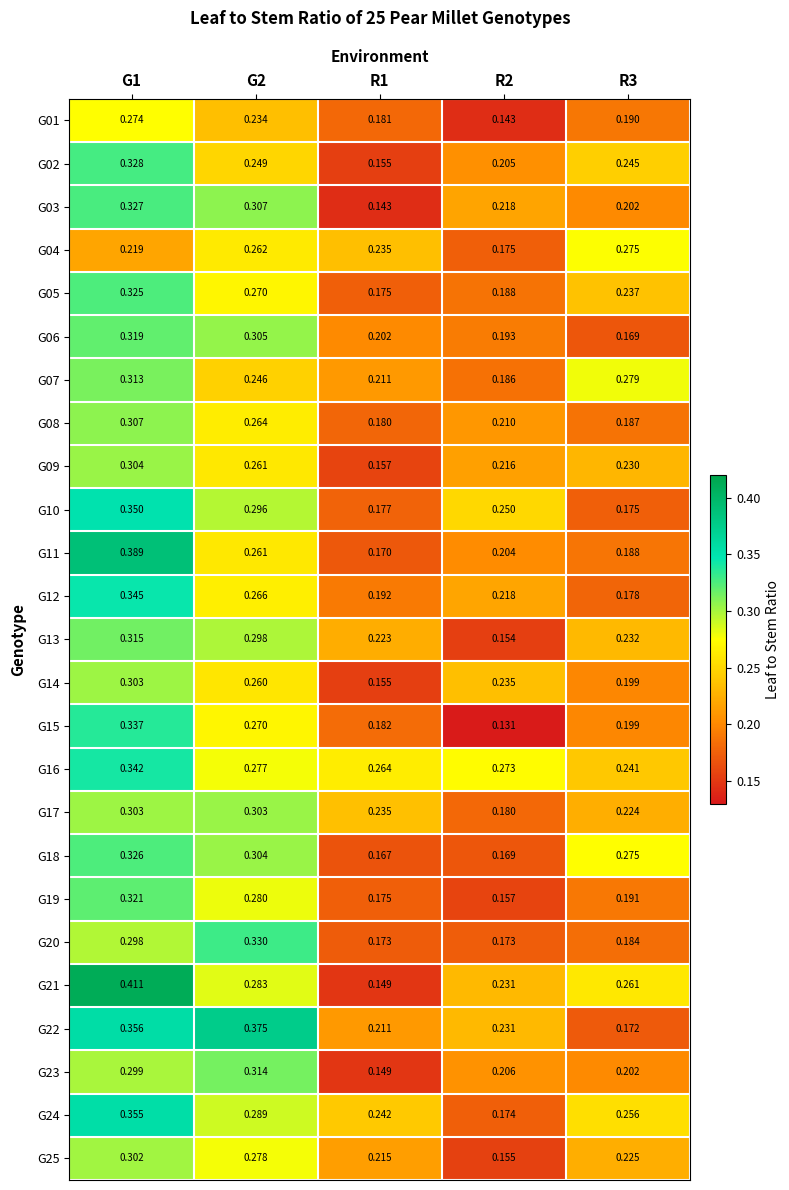

Which category has the highest value across all series?

G1